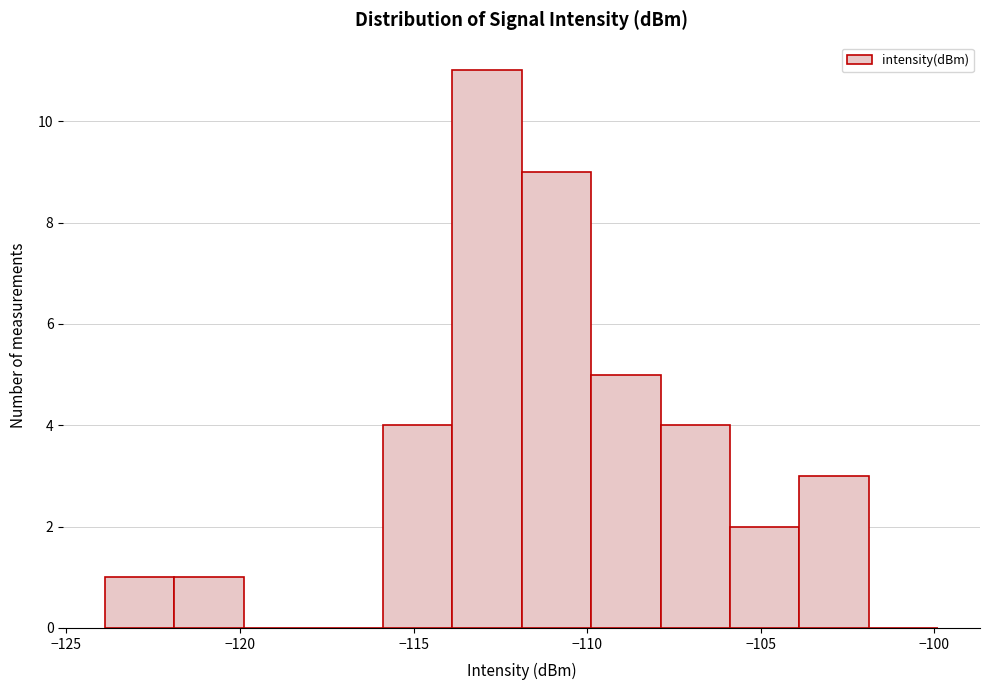

Reading left to right, transcribe this chart: for each bar, give the range it covers on the x-axis and its height. Neither the bar edges nor the heights are printed on the chart, so give them approximately, as read against the axes.

-124 to -122: 1
-122 to -120: 1
-120 to -118: 0
-118 to -116: 0
-116 to -114: 4
-114 to -112: 11
-112 to -110: 9
-110 to -108: 5
-108 to -106: 4
-106 to -104: 2
-104 to -102: 3
-102 to -100: 0